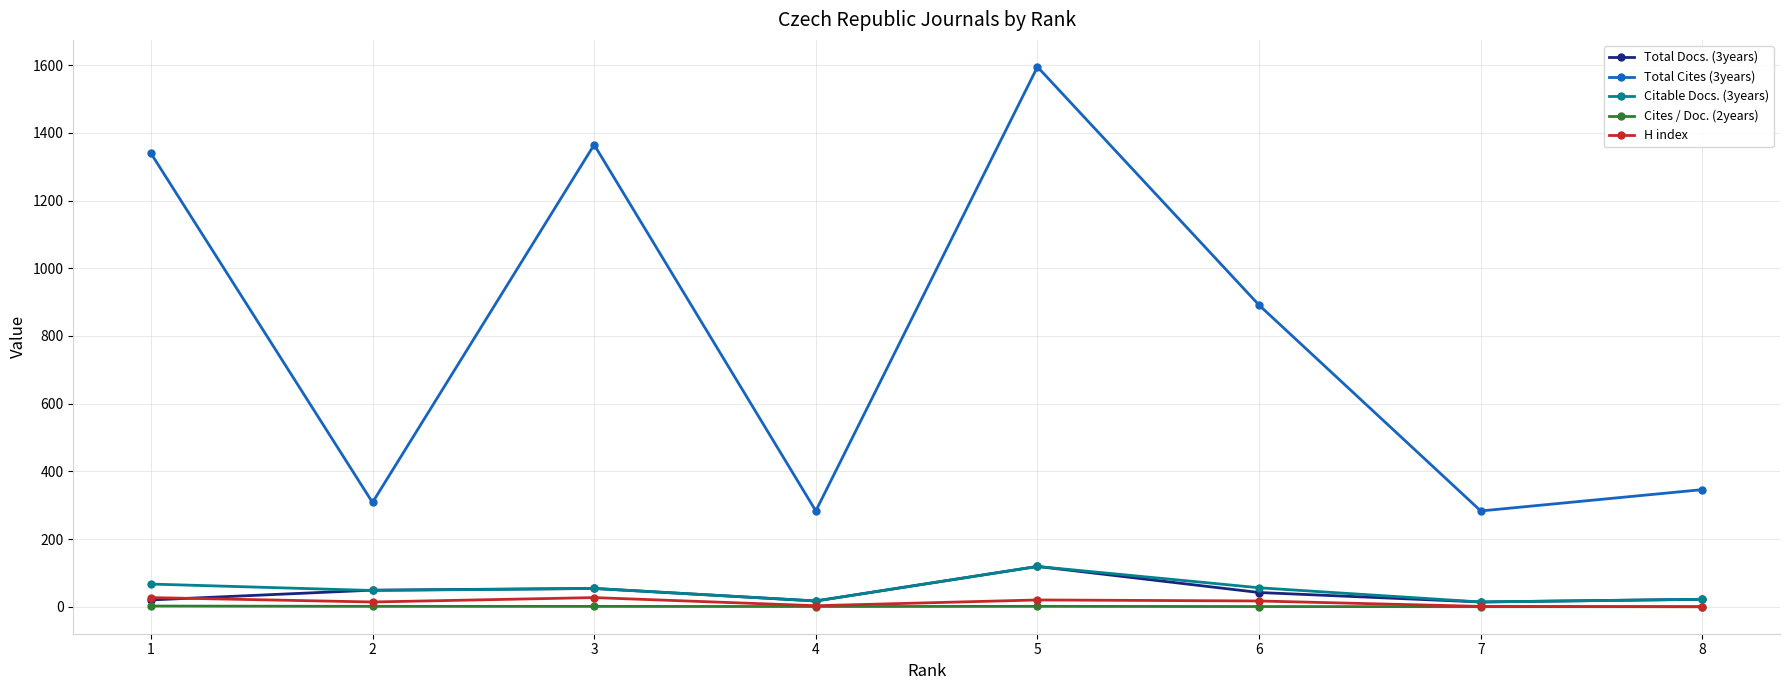

Which series has the largest total across all categories?

Total Cites (3years)